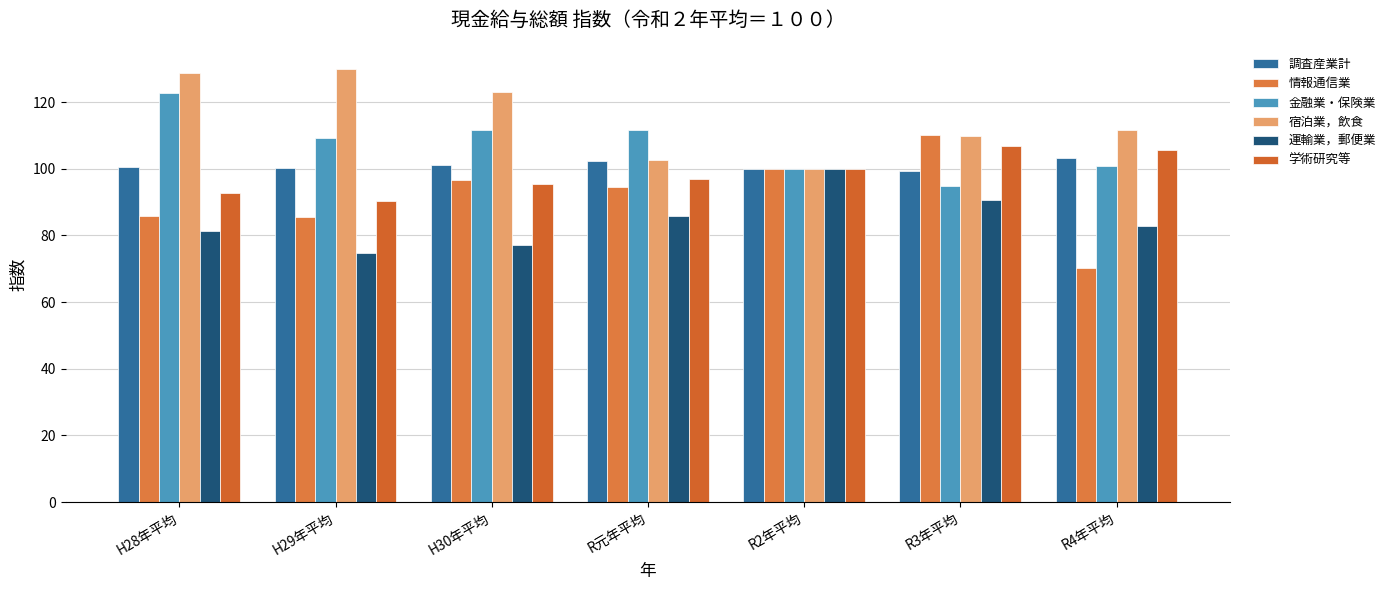

Between R元年平均 and R3年平均, which series saw the biggest shift?

金融業・保険業